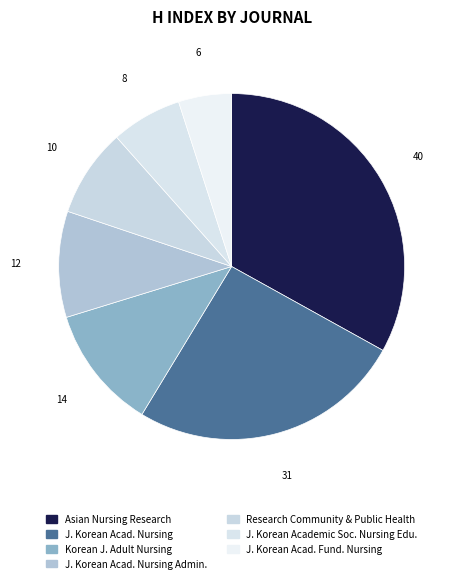

Which category has the smallest portion of the pie?

Journal of the Korean Academy of Fundamentals of Nursing